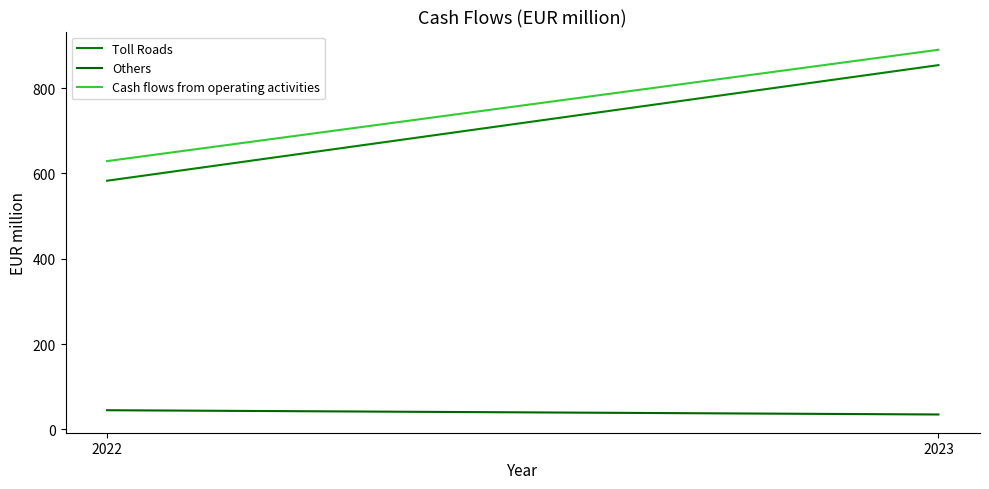

What are all the series names shown in the legend?

Toll Roads, Others, Cash flows from operating activities